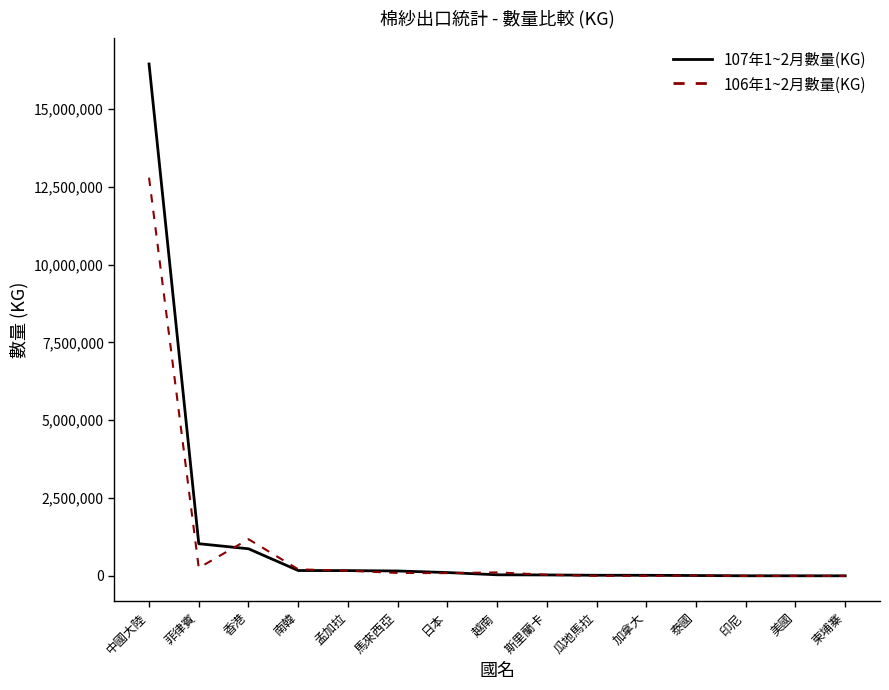

How many distinct data groups are displayed?

2